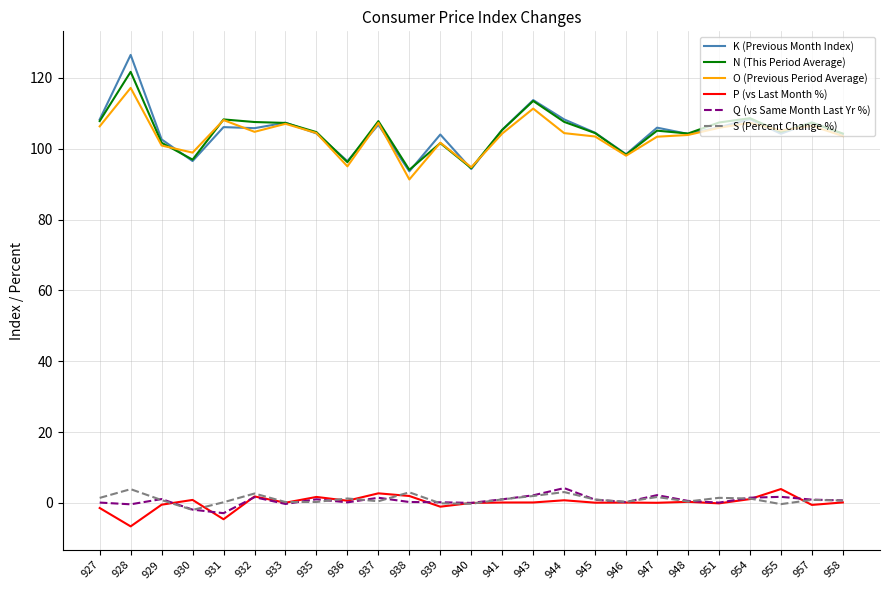

Does the chart display data point markers on the line(s)?

No